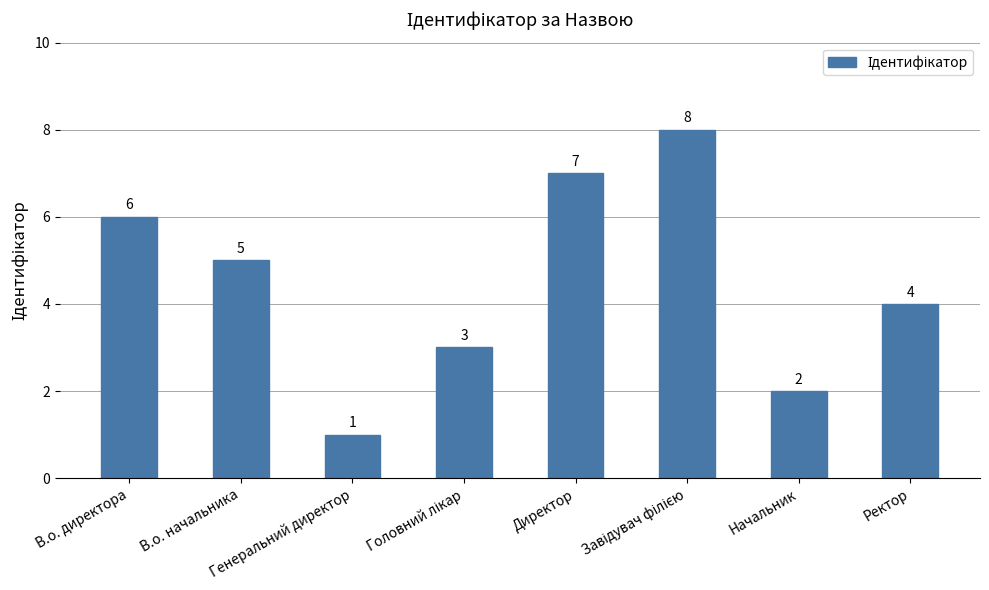

The value at В.о. директора is 6. True or false?

True